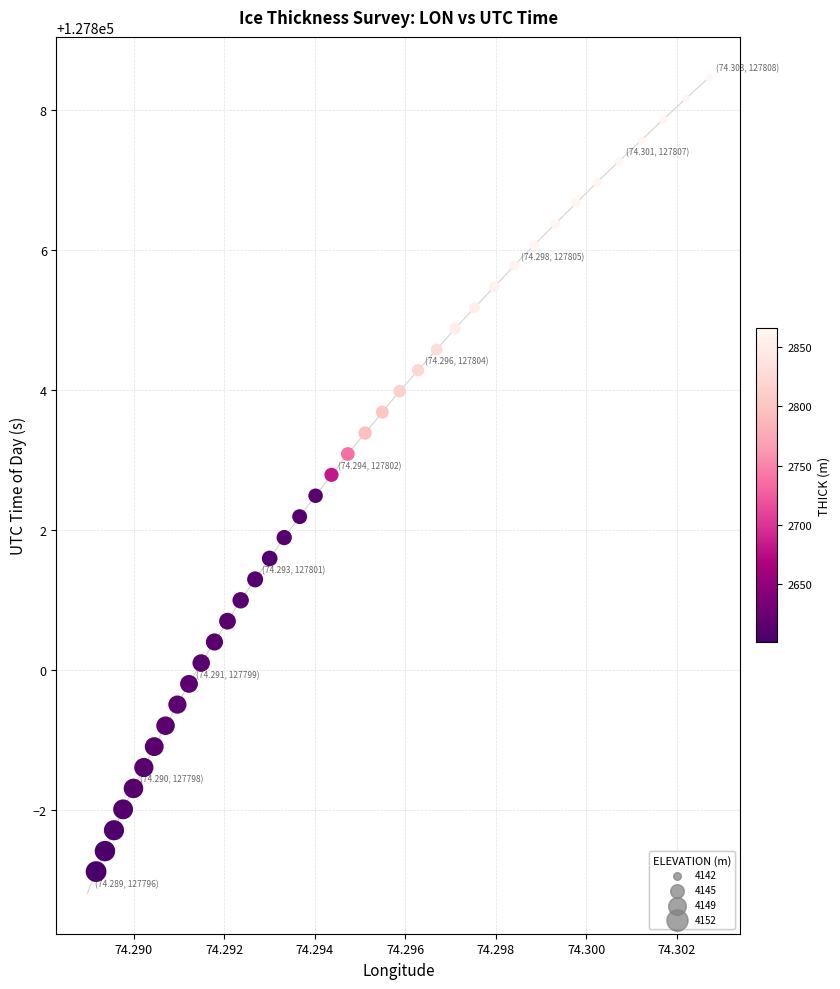

What is the range of Y values (max minus min)?

11.6